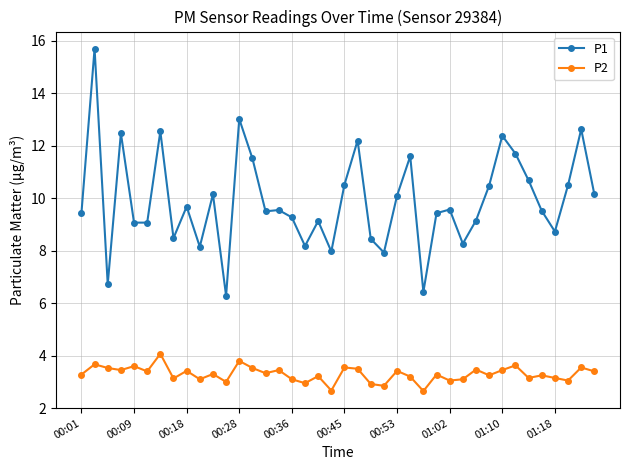

At how many categories does at least one series exceed 2?

40